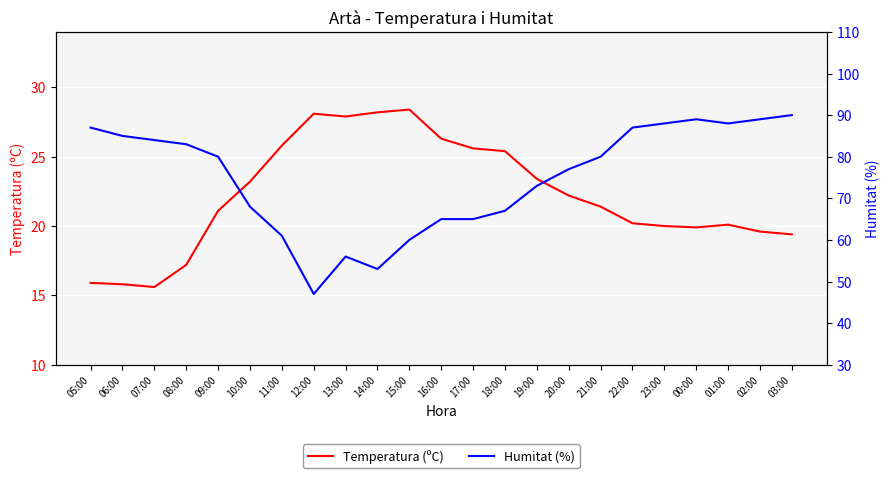

True or false: Temperatura (ºC) and Humitat (%) intersect in this chart.

False